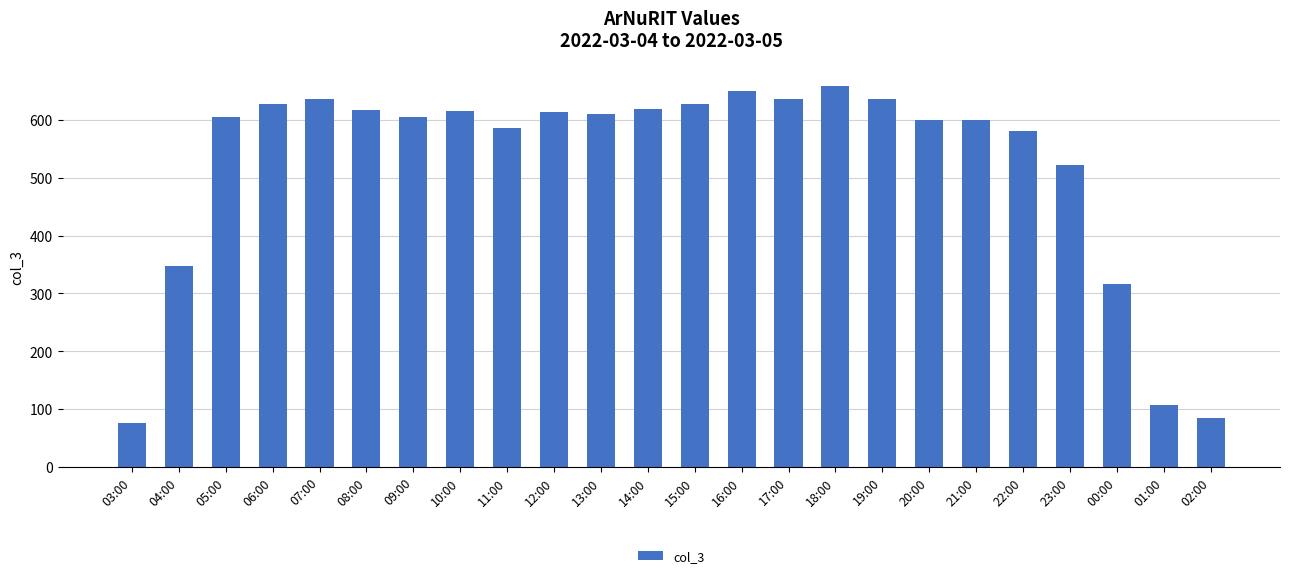

What is the average value?

524